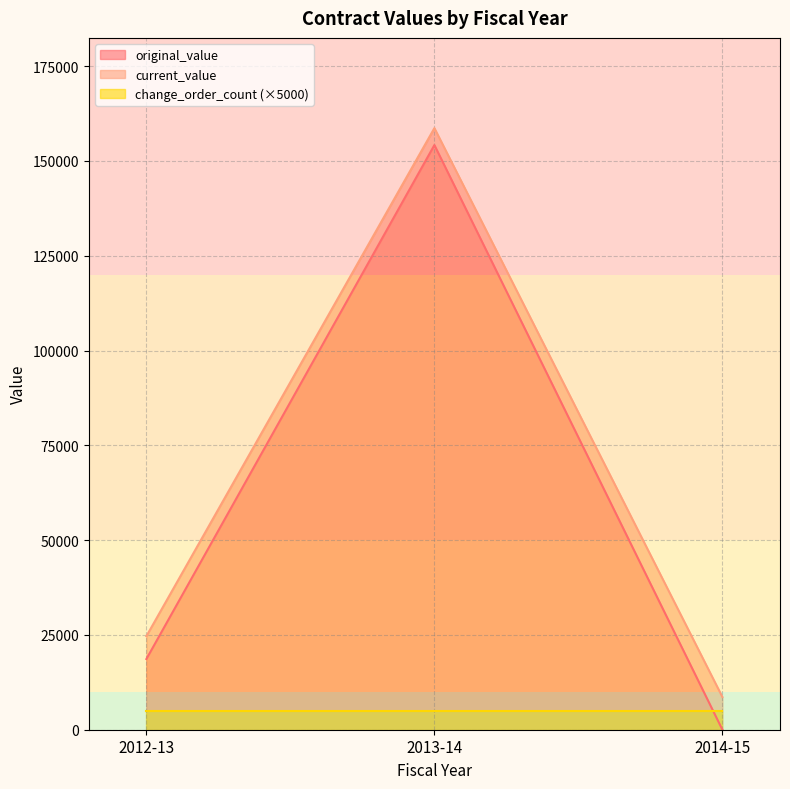

Which series has the largest total across all categories?

current_value